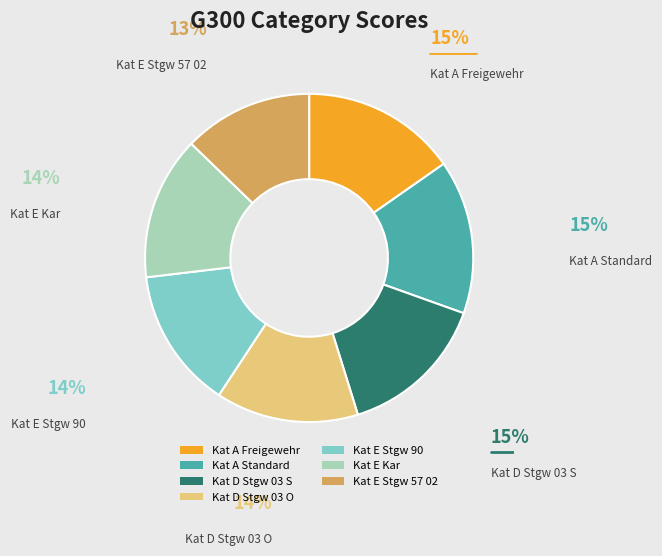

Does Kat E Stgw 90 account for over 50% of the chart?

No